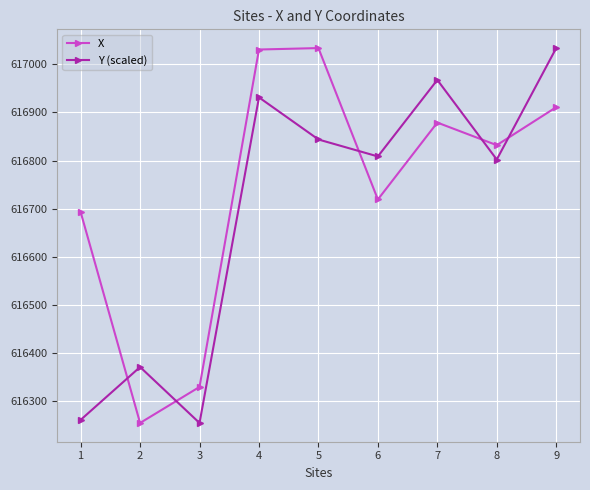

At which category is the sum across all series the highest?

4